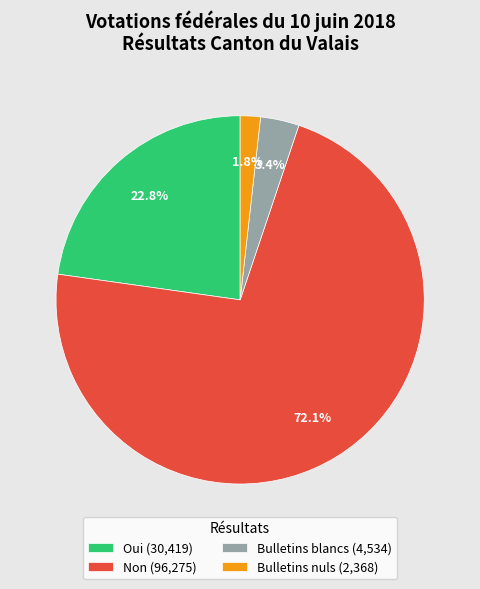

To the nearest percent, what is the difference between the Oui and Non slice percentages?

49%